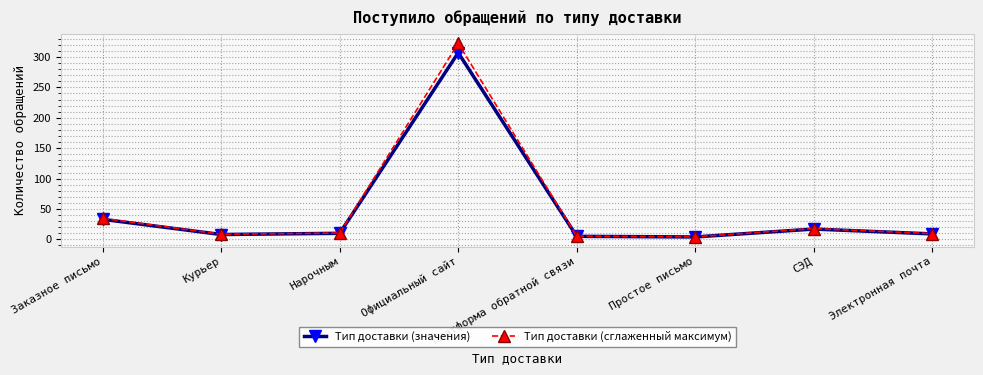

True or false: Тип доставки (сглаженный максимум) has a value of 34.6 at Заказное письмо.

True